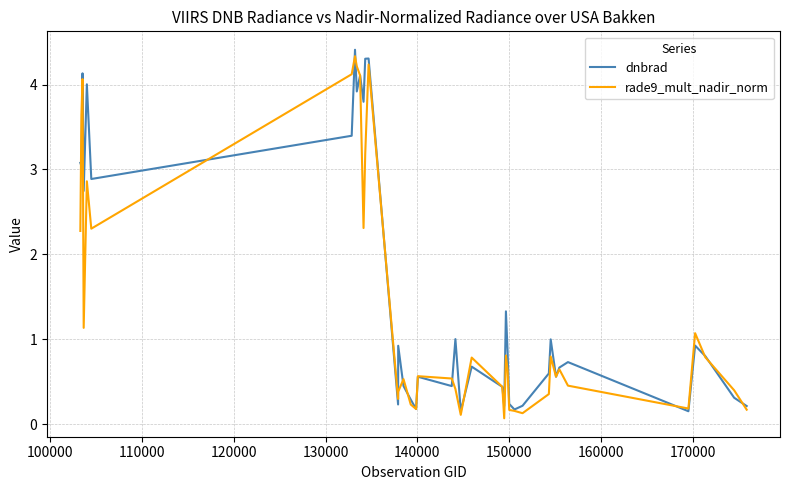

What is the maximum value for rade9_mult_nadir_norm?

4.3